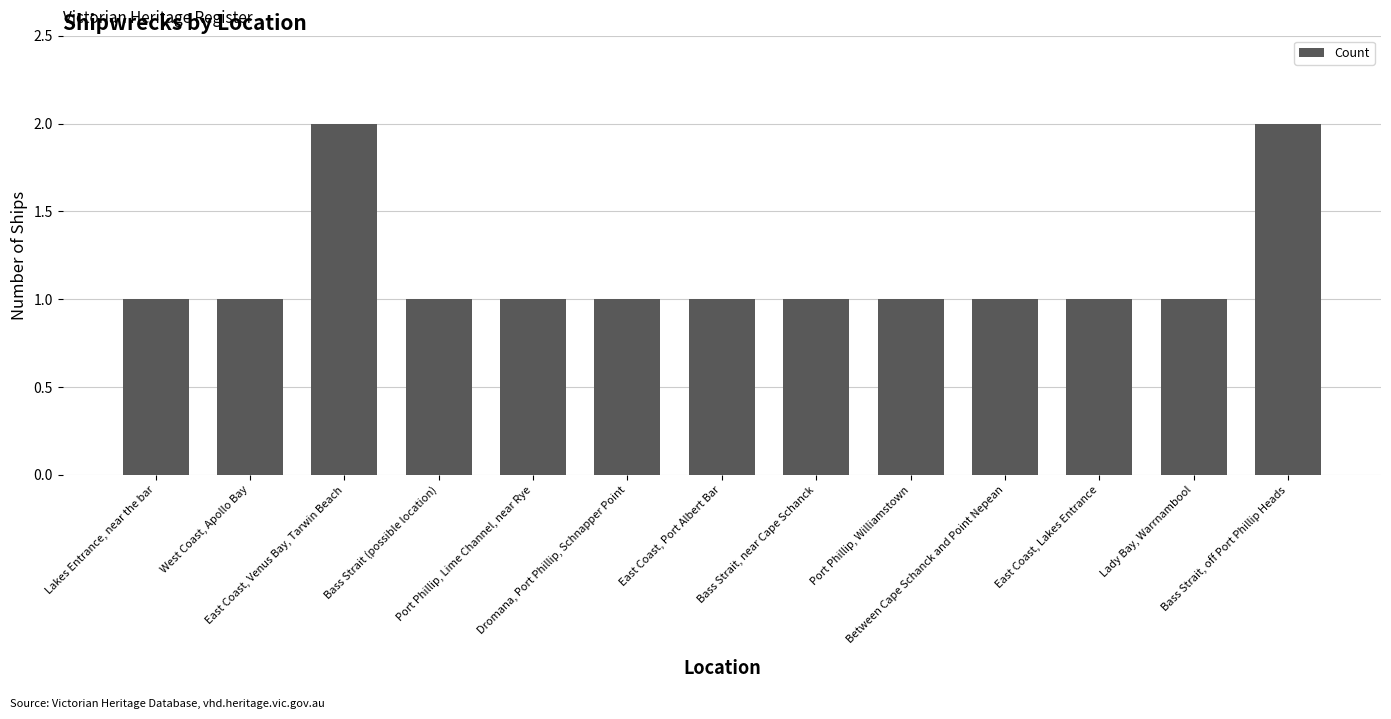

What is the difference between the maximum and minimum values?

1